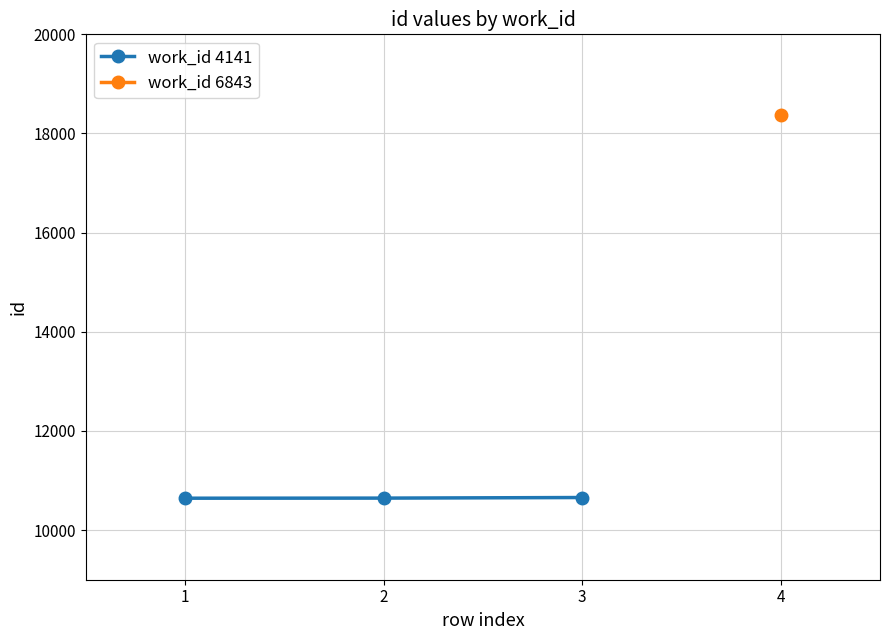

What is the smallest value displayed?

10644